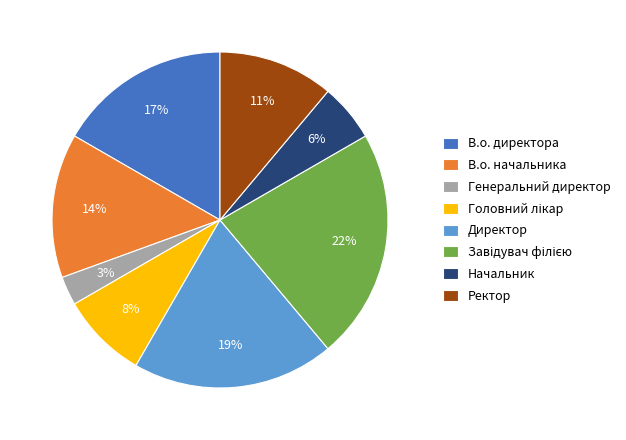

Count the number of slices in the pie.

8